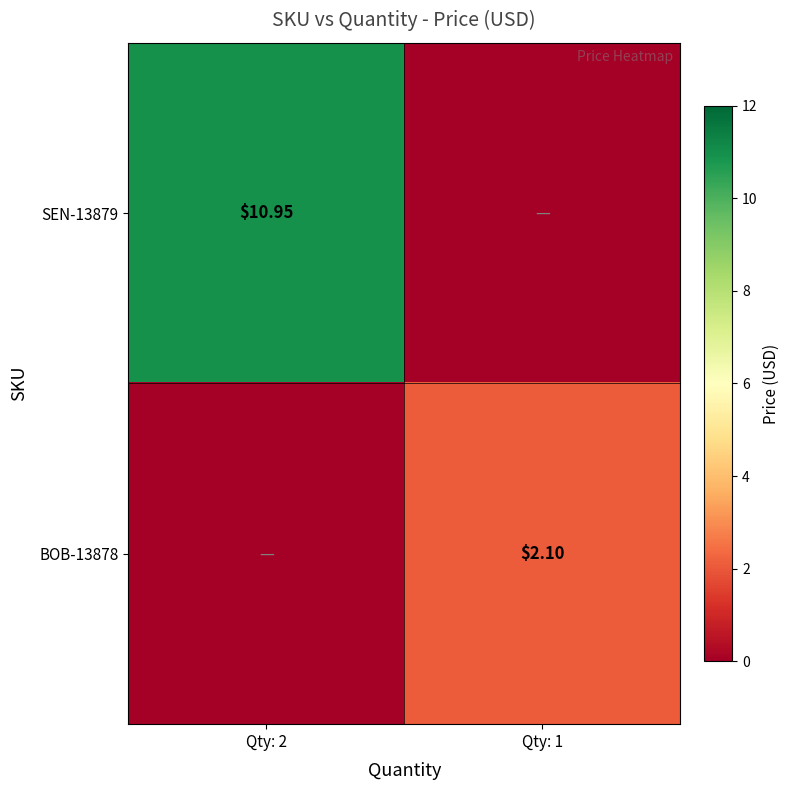

Which has a higher value, Qty: 1 or Qty: 2?

Qty: 2